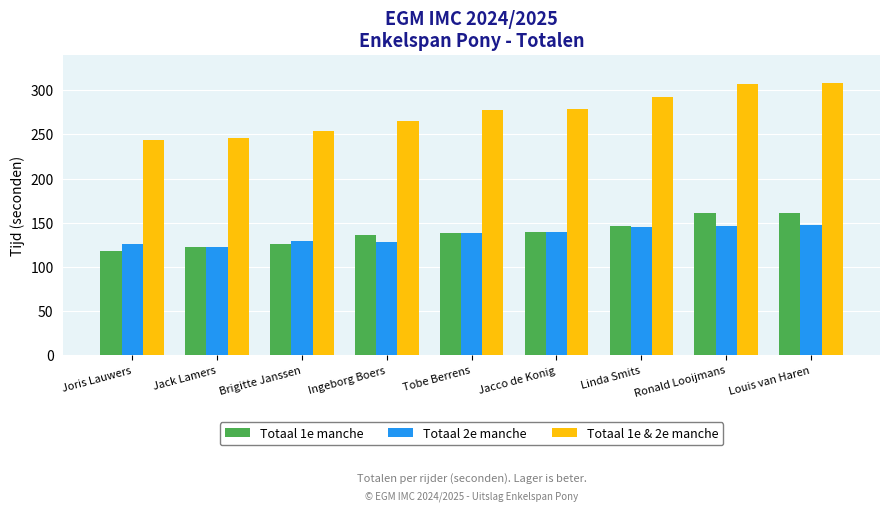

What are all the series names shown in the legend?

Totaal 1e manche, Totaal 2e manche, Totaal 1e & 2e manche